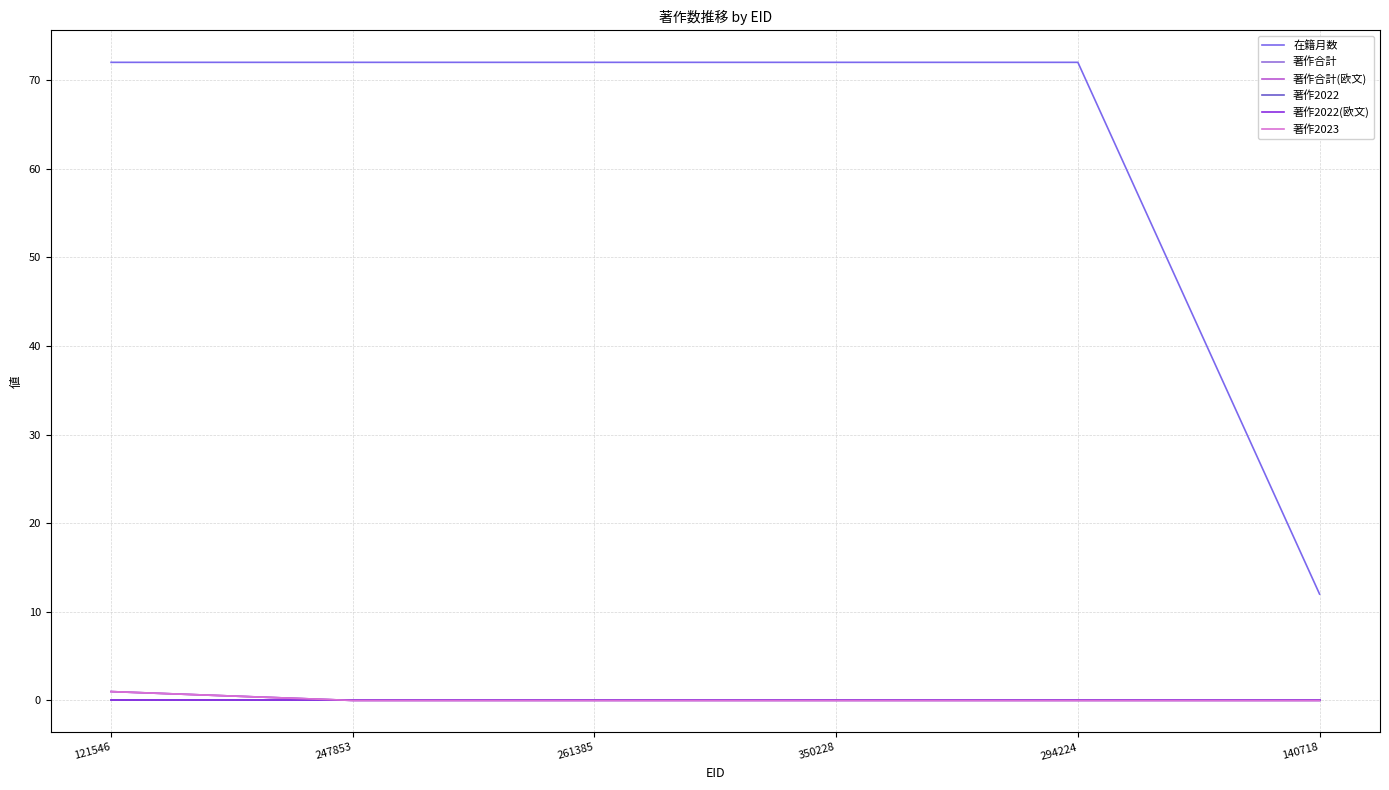

Reading left to right, what are all the values shown in this chart?

在籍月数: 121546=72	247853=72	261385=72	350228=72	294224=72	140718=12
著作合計: 121546=1	247853=0	261385=0	350228=0	294224=0	140718=0
著作合計(欧文): 121546=1	247853=0	261385=0	350228=0	294224=0	140718=0
著作2022: 121546=0	247853=0	261385=0	350228=0	294224=0	140718=0
著作2022(欧文): 121546=0	247853=0	261385=0	350228=0	294224=0	140718=0
著作2023: 121546=1	247853=0	261385=0	350228=0	294224=0	140718=0